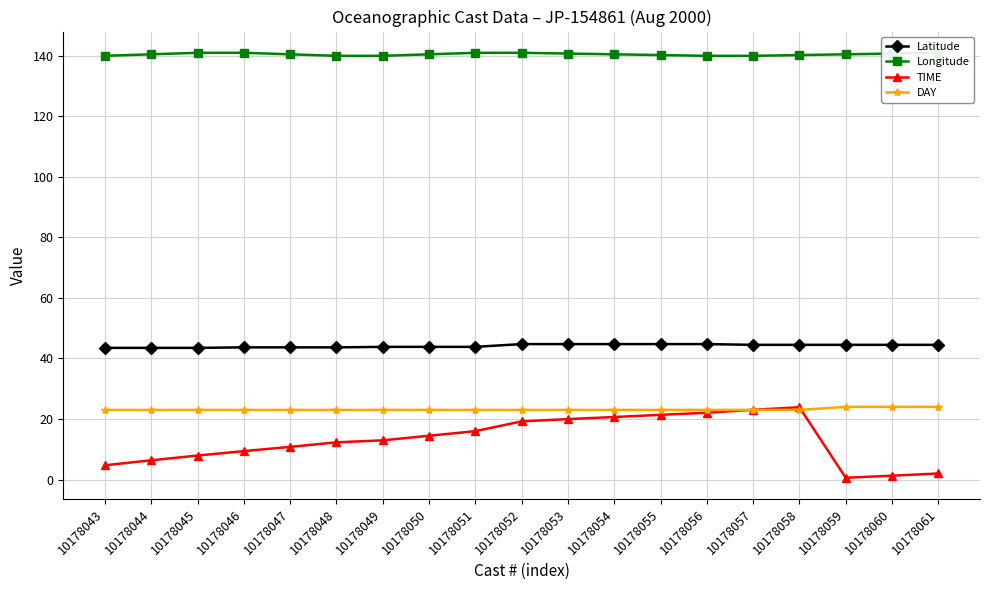

What is the sum of the Longitude values at 10178054 and 10178059?

281.0